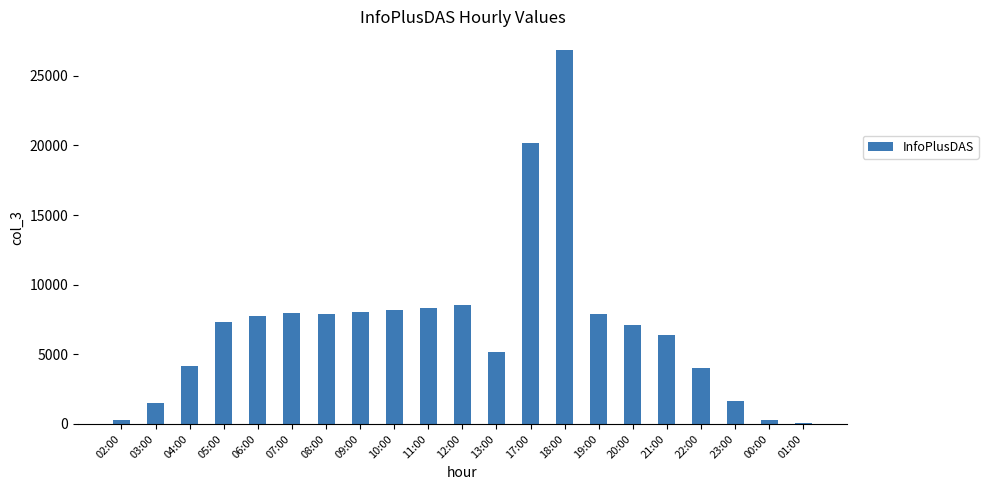

What is the sum of all values?

149538